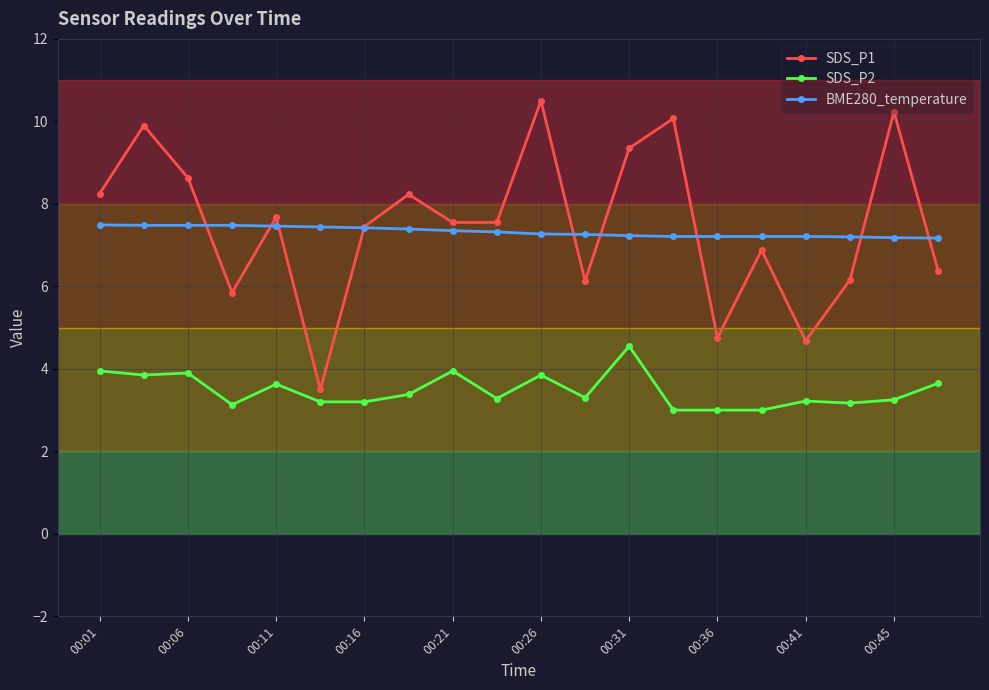

Which series has the largest range (max minus min)?

SDS_P1